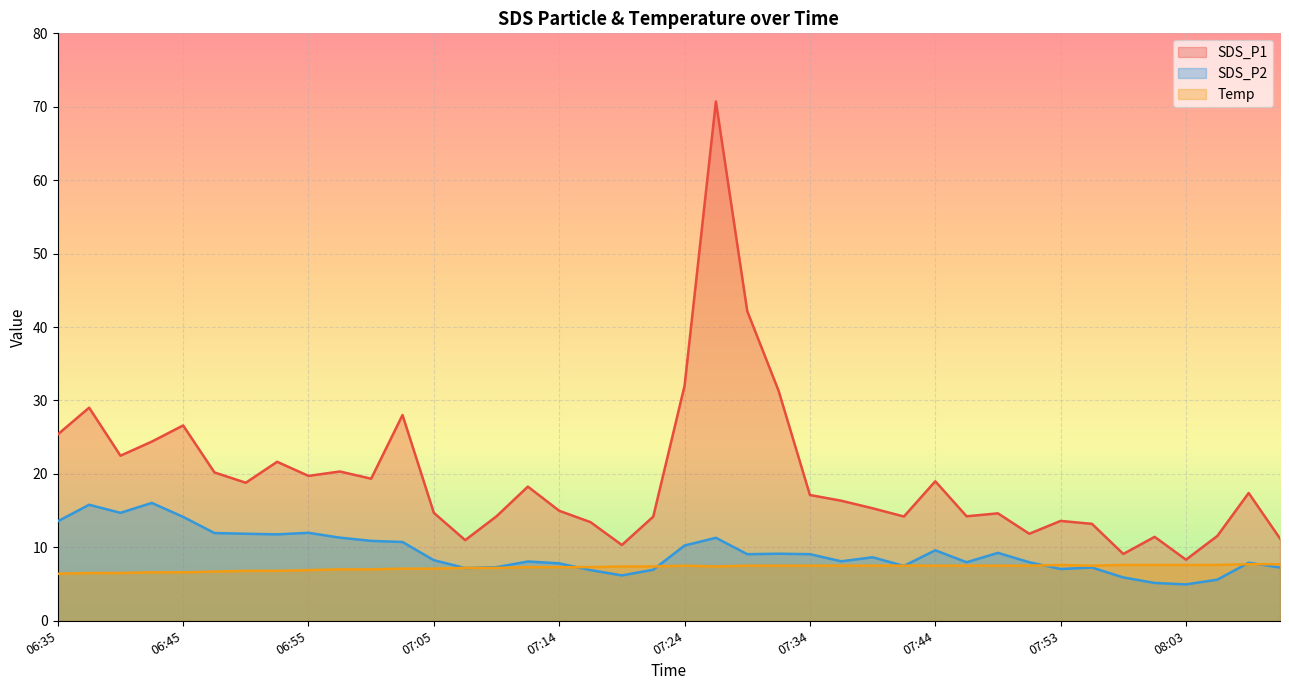

List the series in order of their peak value, highest first.

SDS_P1, SDS_P2, Temp